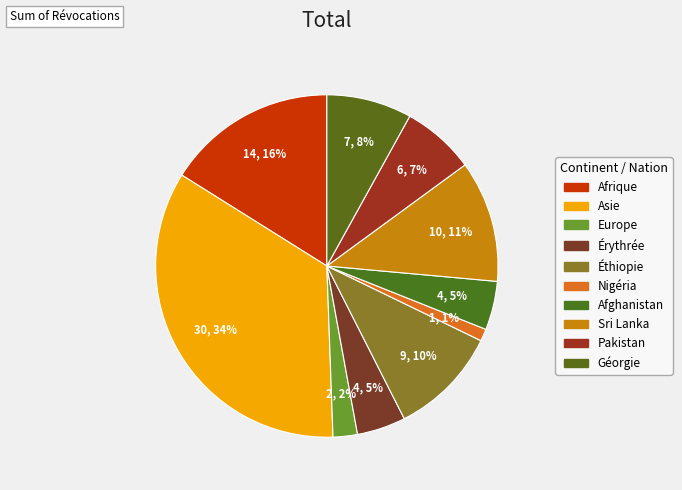

How many slices are in this pie chart?

10